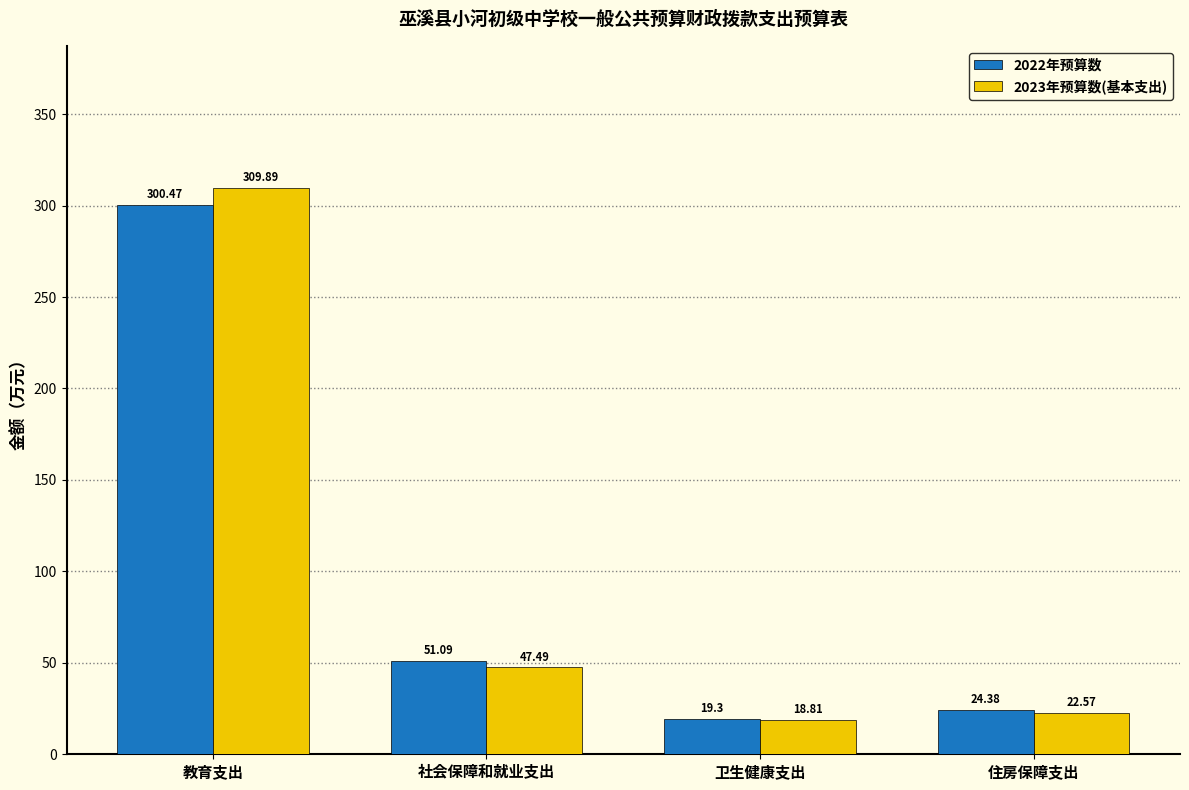

What is the difference between the maximum and second lowest values in the 2022年预算数 series?

276.1